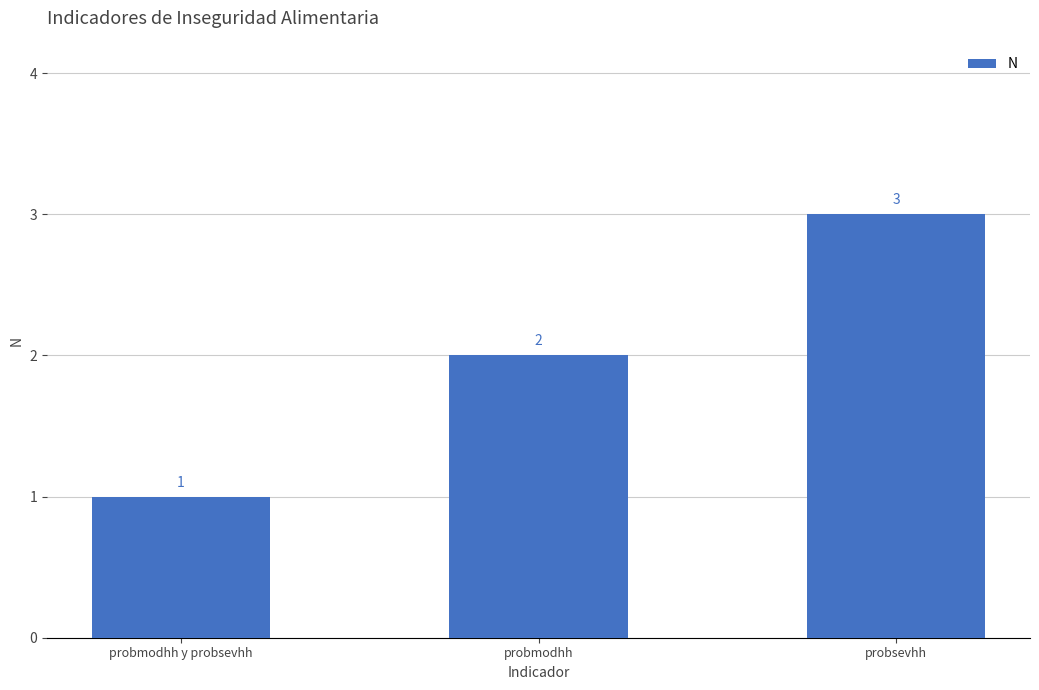

What is the value of the 3rd bar from the left?

3